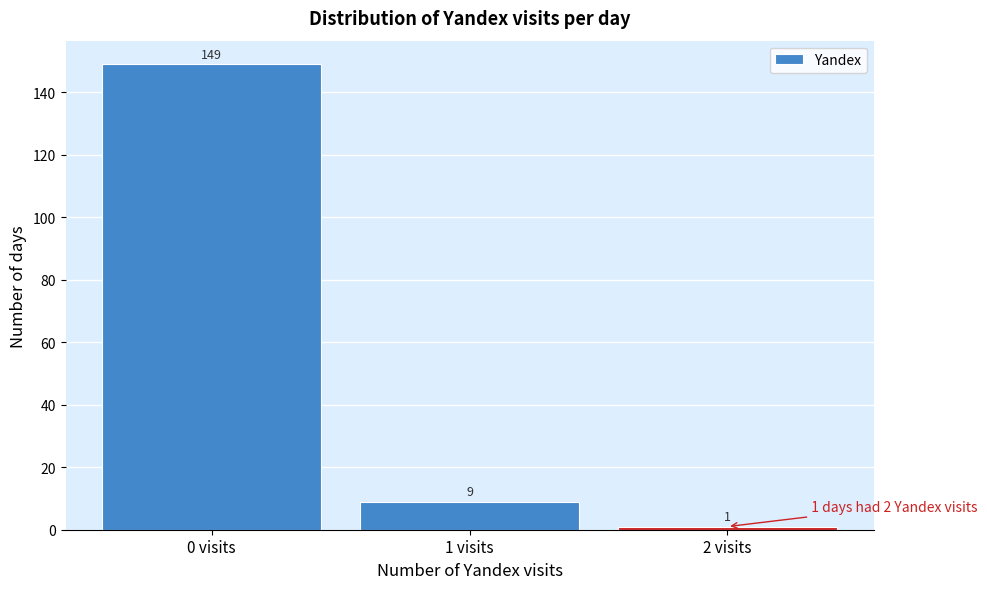

Reading left to right, transcribe this chart: for each bar, give the range it covers on the x-axis and its height.

-0.5 to 0.5: 149
0.5 to 1.5: 9
1.5 to 2.5: 1